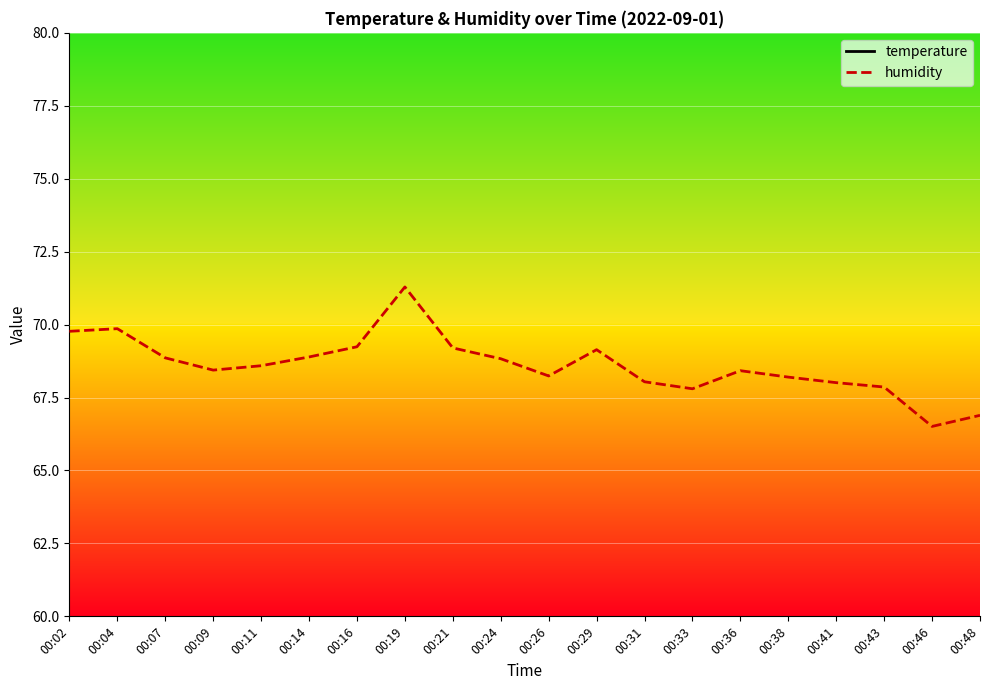

What is the total value across all series at 00:16?

94.1